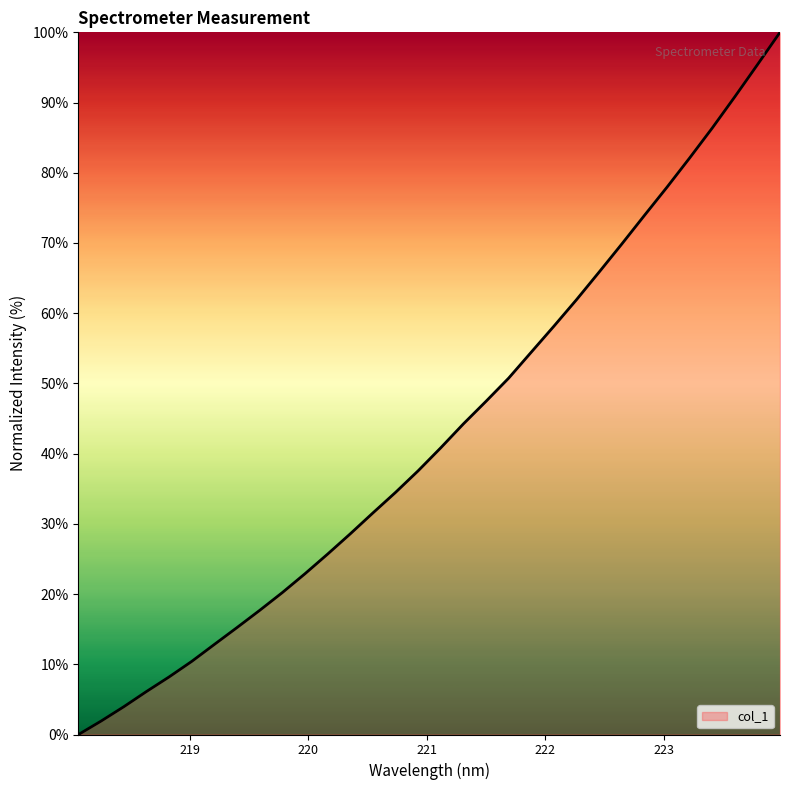

How many lines are shown in the chart?

1